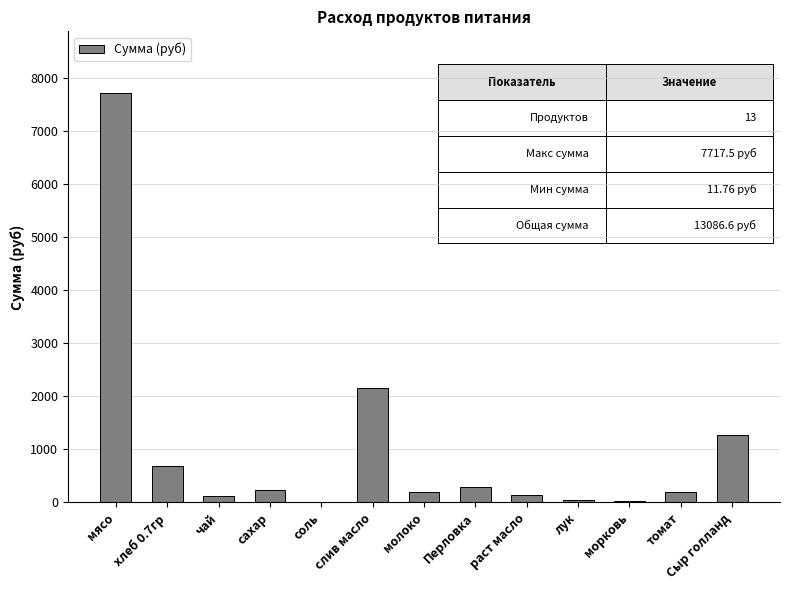

What is the ratio of the value at томат to the value at соль?

17.1